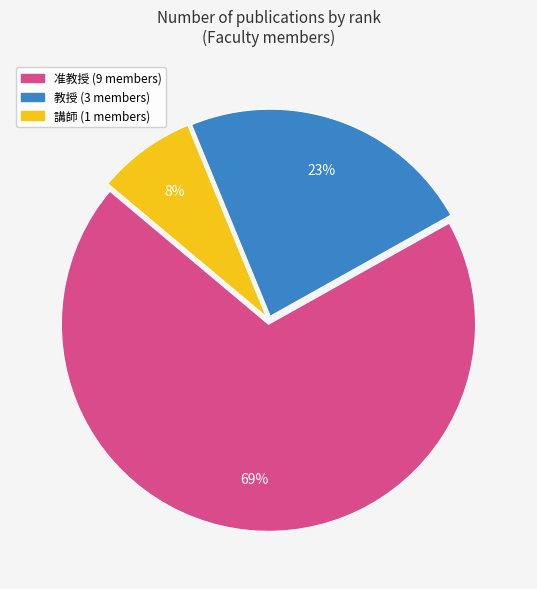

How many segments does this pie chart have?

3